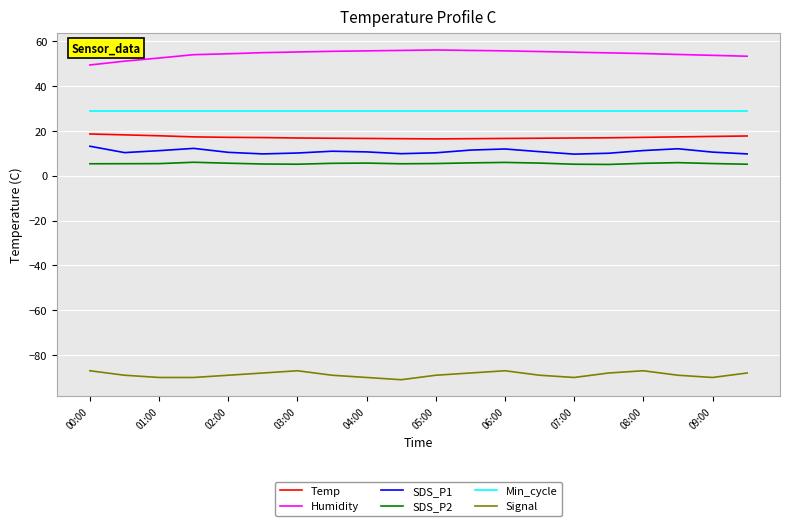

What is the minimum value shown in the chart?

-91.0